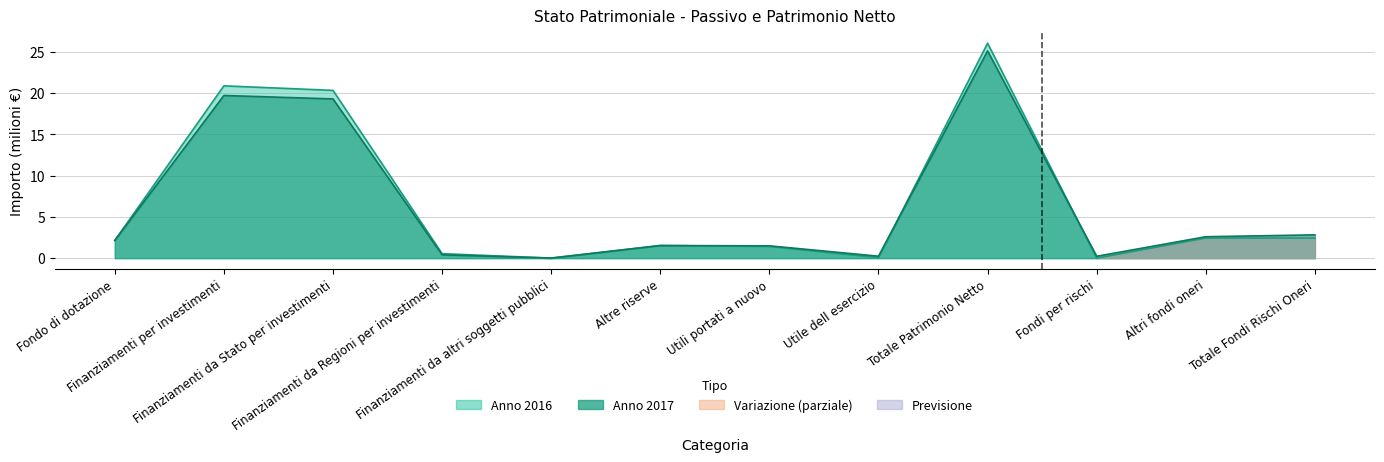

How many intersections are there between Anno 2017 and Anno 2016?

2